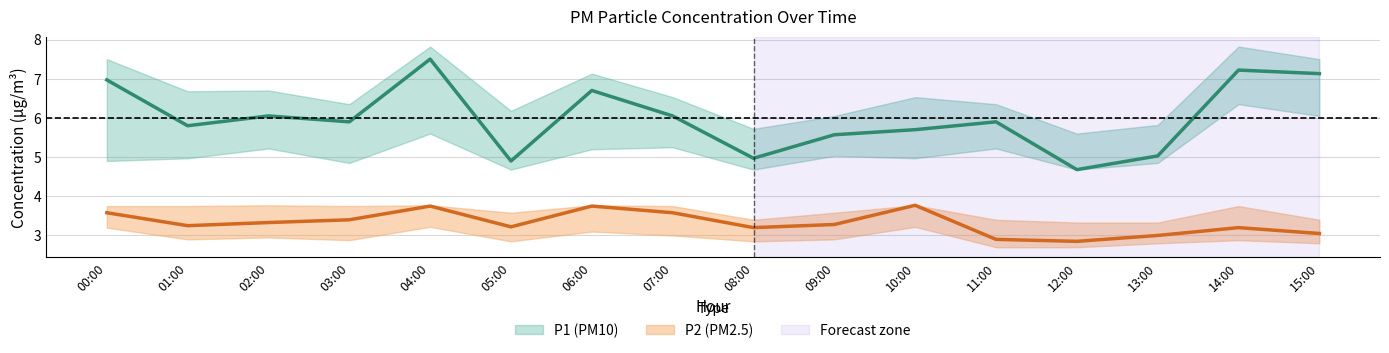

True or false: P2 and P2_lower cross at least once.

False